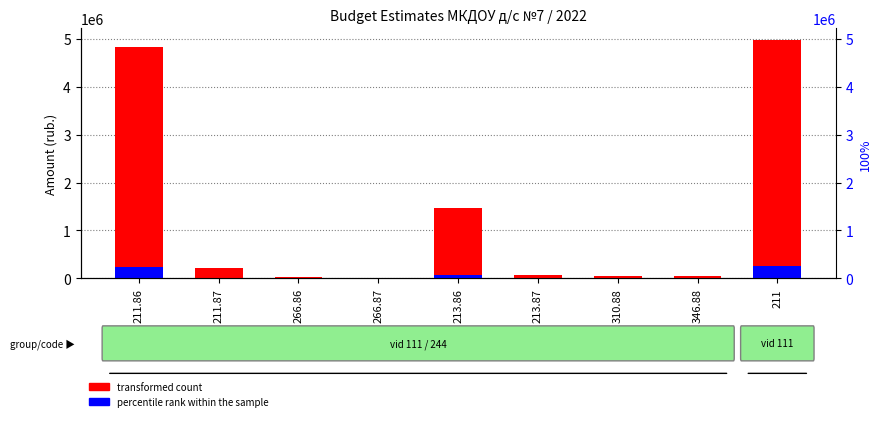

True or false: percentile rank within the sample has a value of 66705.6 at 211.

False